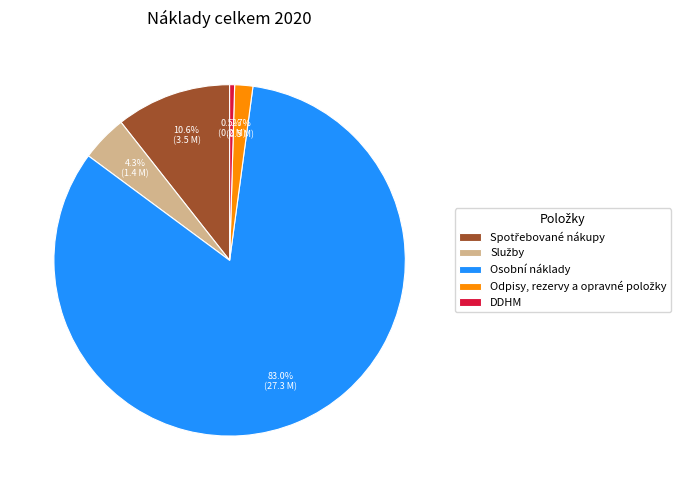

Approximately how many times larger is the value at Osobní náklady compared to DDHM?

181.7